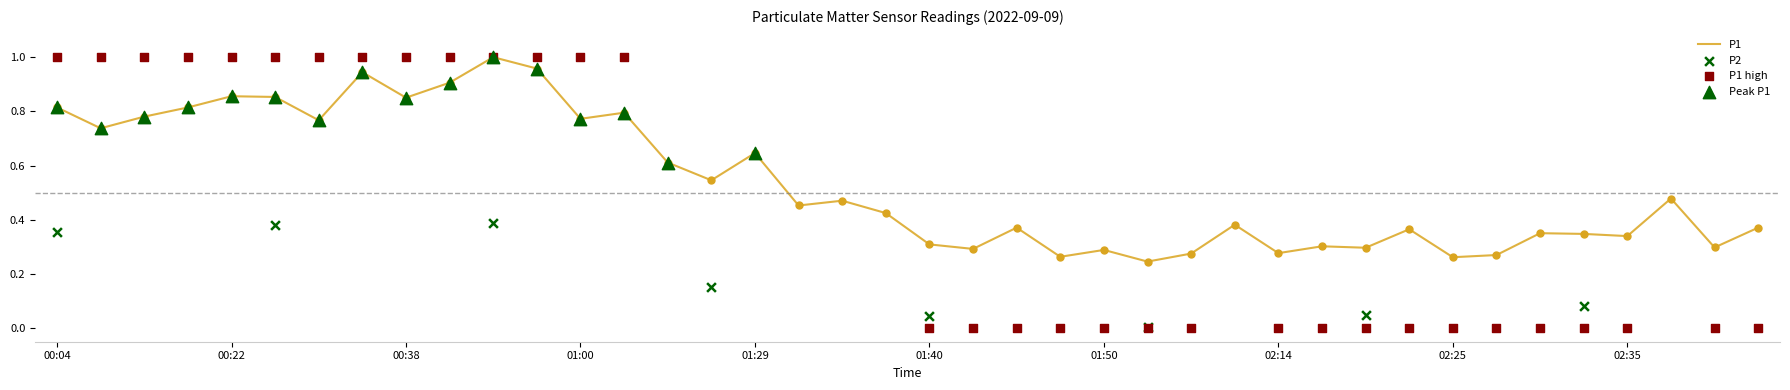

Which has a higher value, 02:40 or 02:25?

02:40